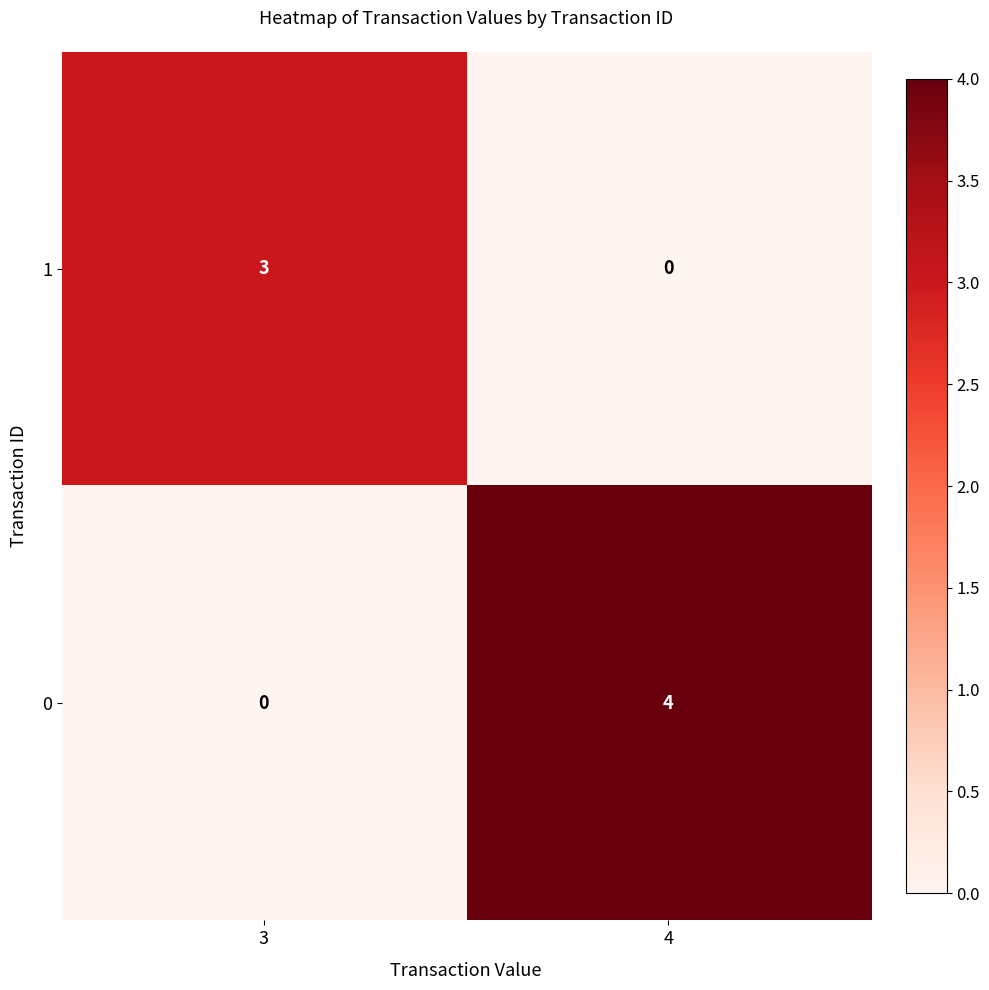

Reading left to right, what are all the values shown in this chart?

1: 3	0
0: 0	4